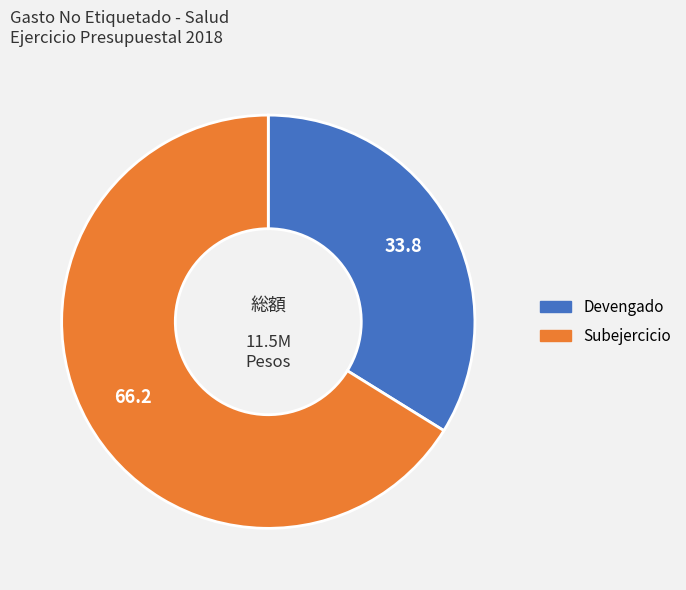

Between Devengado and Subejercicio, which is larger?

Subejercicio